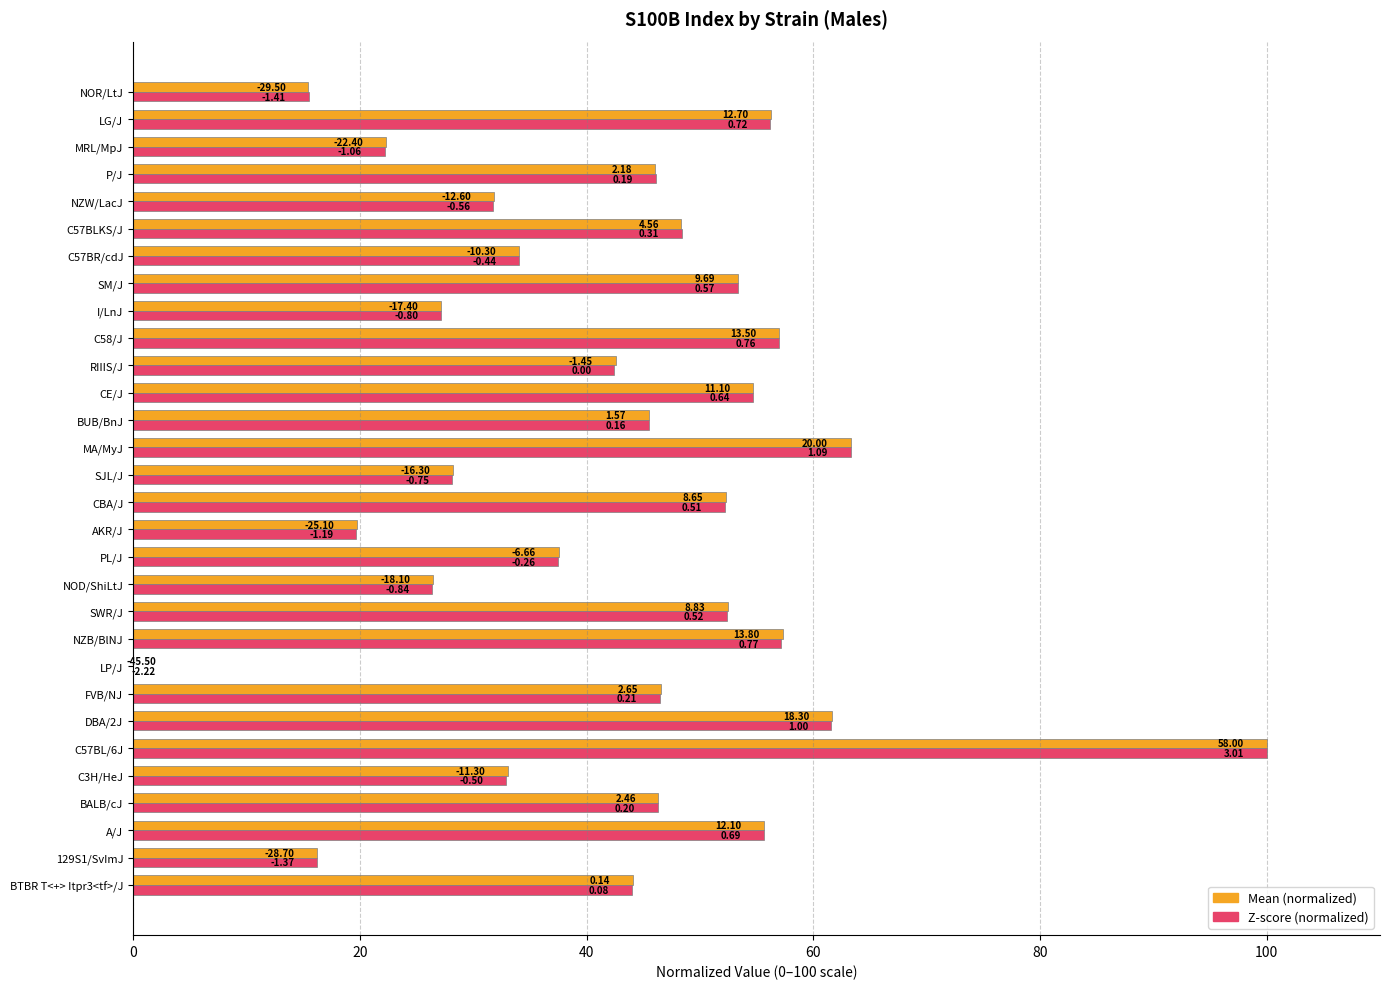

How many values in the Mean (normalized) series are below 46?

15